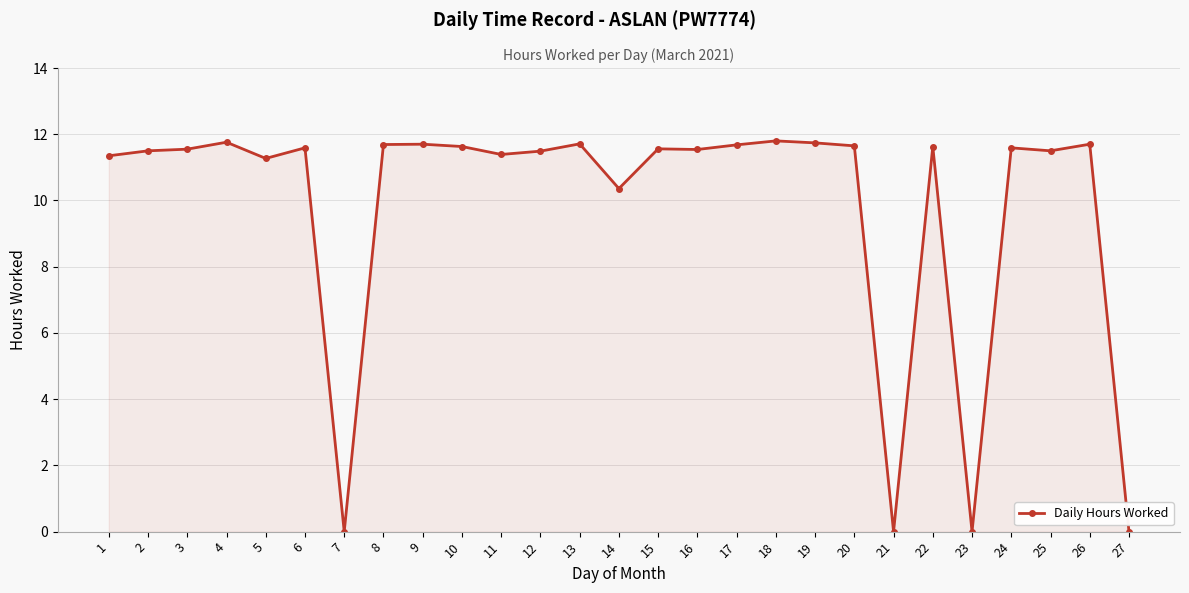

True or false: there are more than 0 points higher than both neighbors.

True